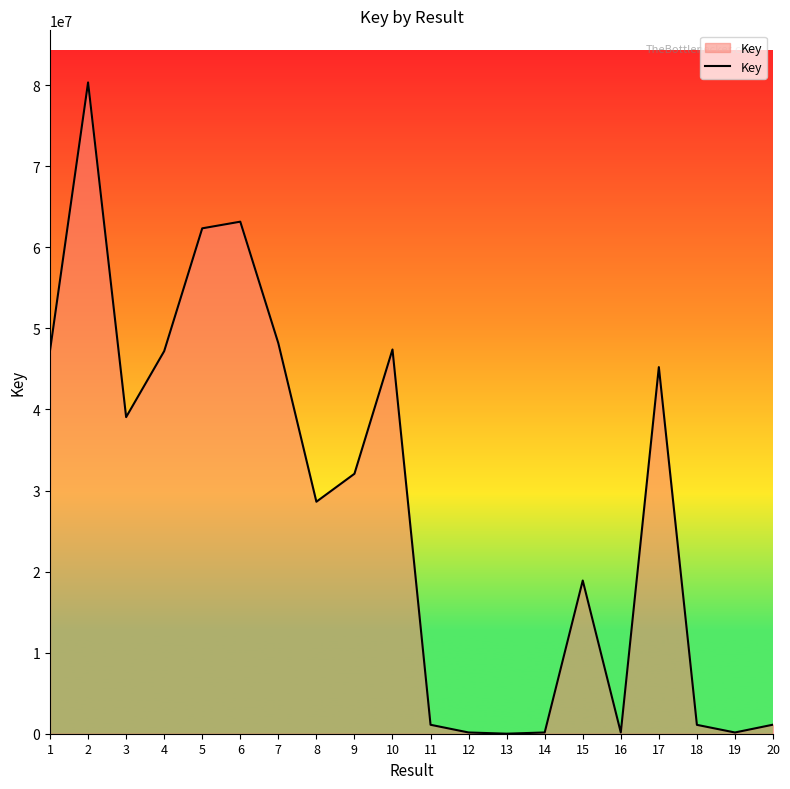

What is the difference between the maximum and minimum values?

80330813